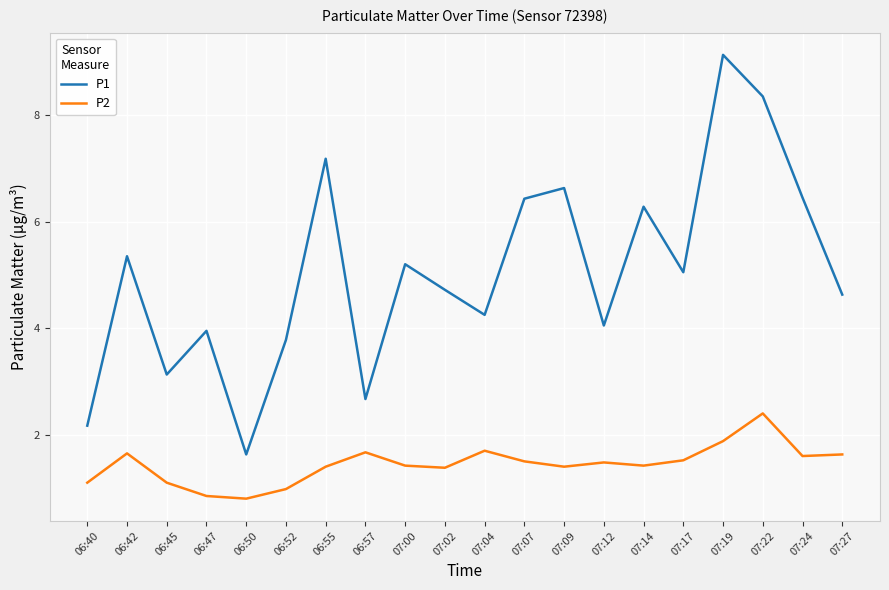

Is this an area chart (filled region under the line)?

No